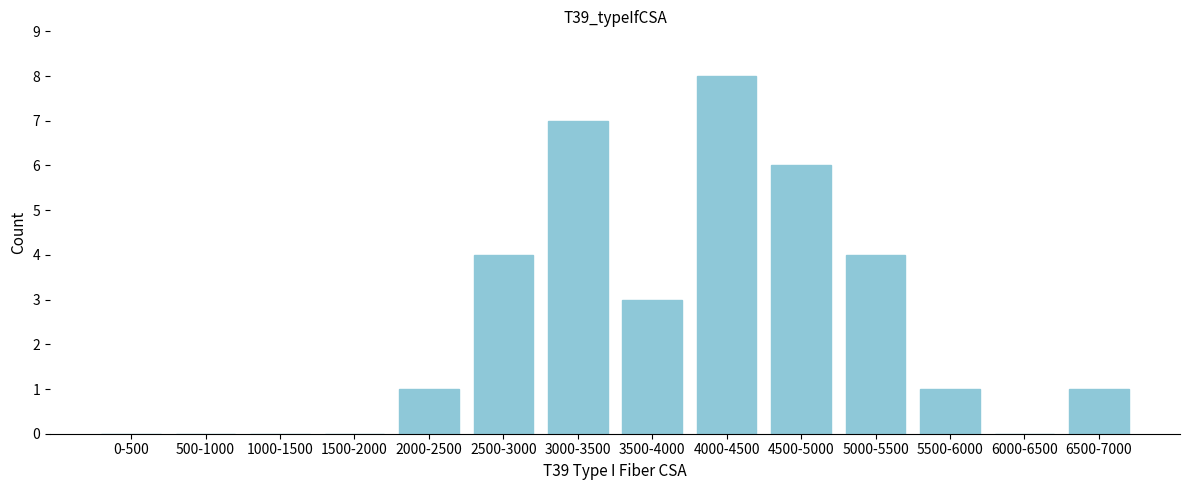

Reading right to left, list all the values displayed in this chart.

6500-7000=1	6000-6500=0	5500-6000=1	5000-5500=4	4500-5000=6	4000-4500=8	3500-4000=3	3000-3500=7	2500-3000=4	2000-2500=1	1500-2000=0	1000-1500=0	500-1000=0	0-500=0